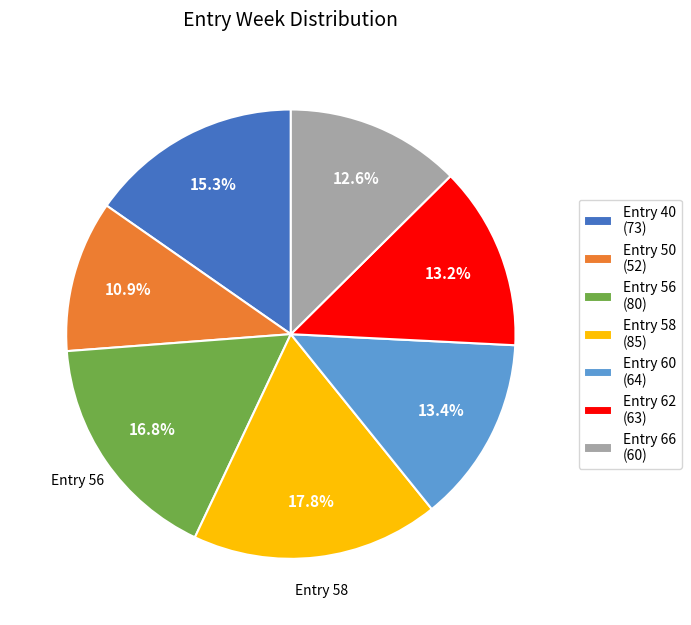

Between Entry 50 (52) and Entry 62 (63), which is larger?

Entry 62 (63)